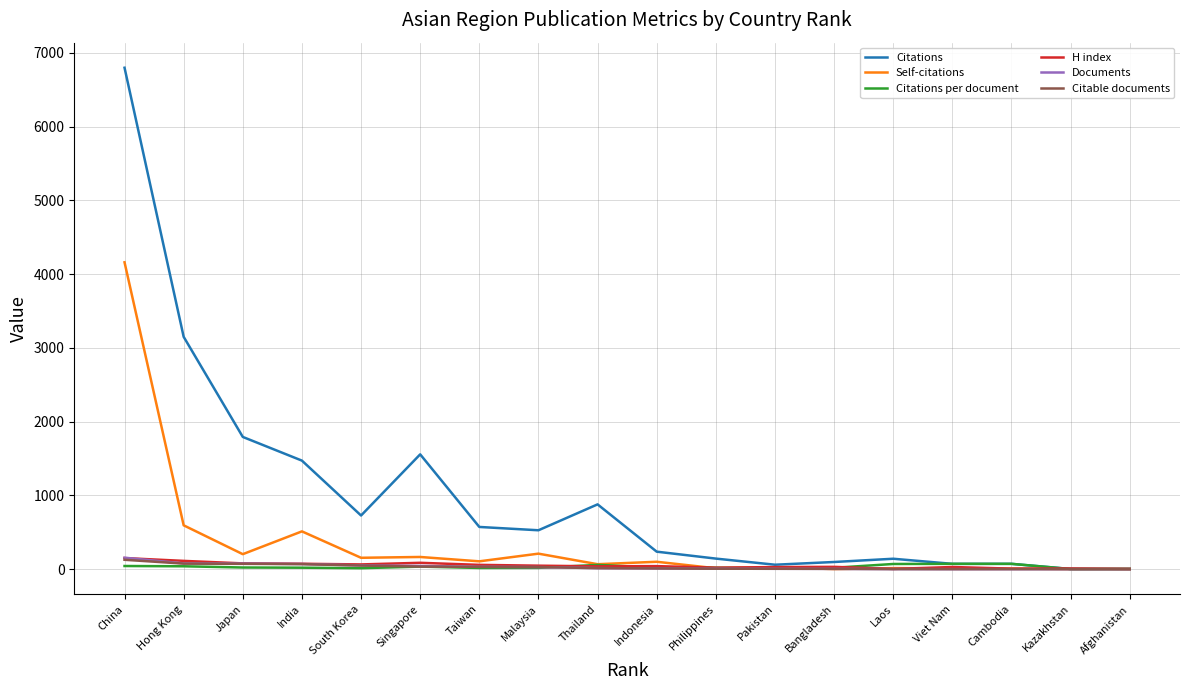

At which label does Citable documents first exceed 15?

China